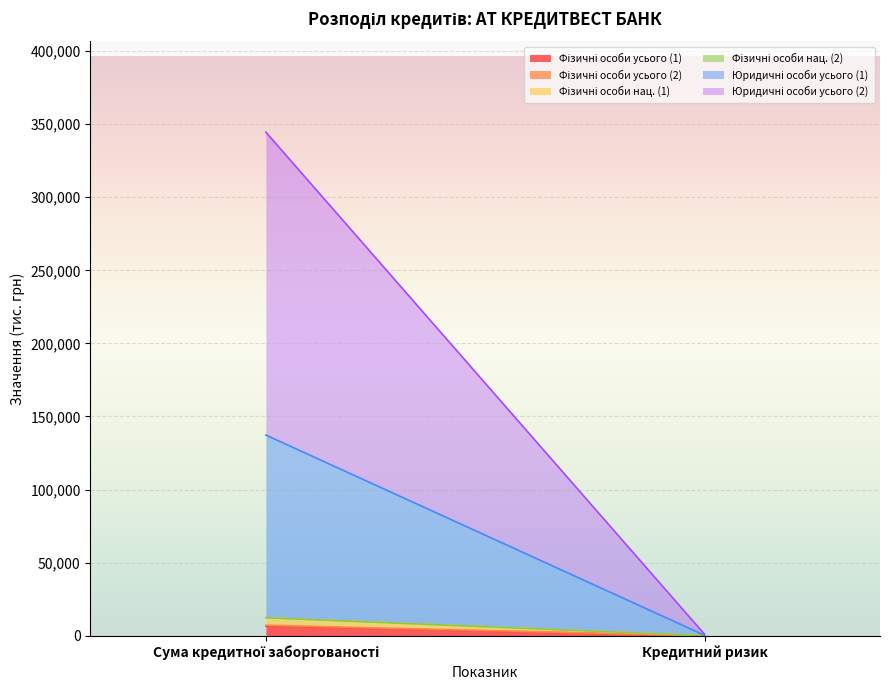

Which category has the lowest value in the Фізичні особи усього (2) series?

Кредитний ризик